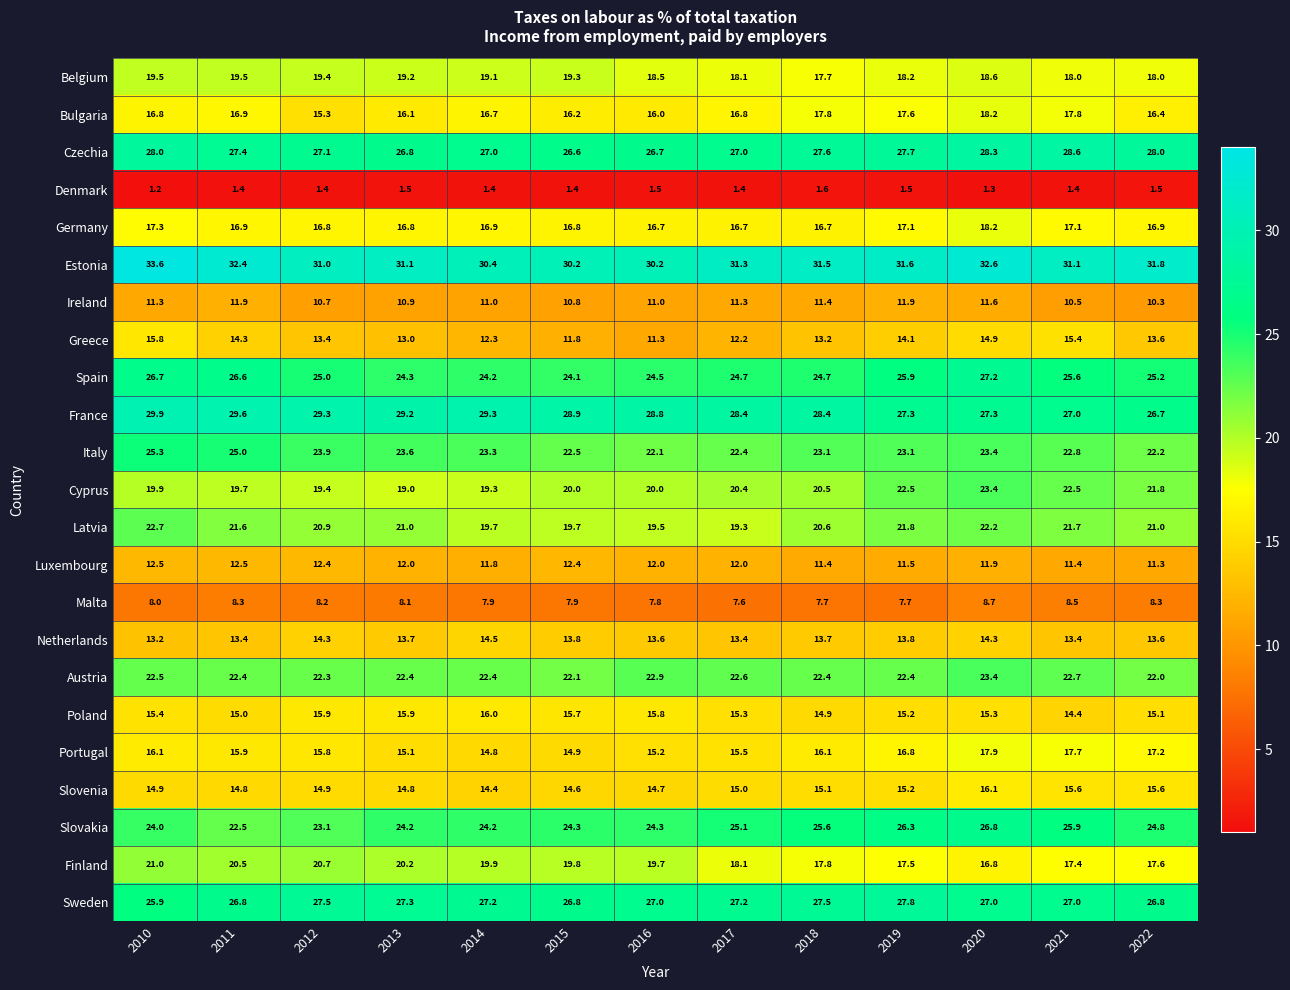

True or false: Greece has a value of 21.8 at 2020.

False